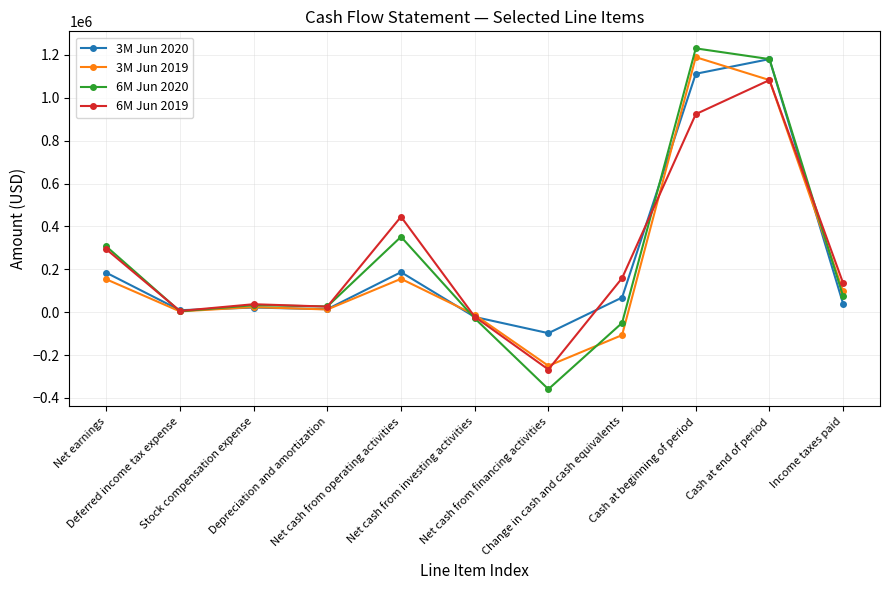

What position from the right is Net cash from operating activities?

7